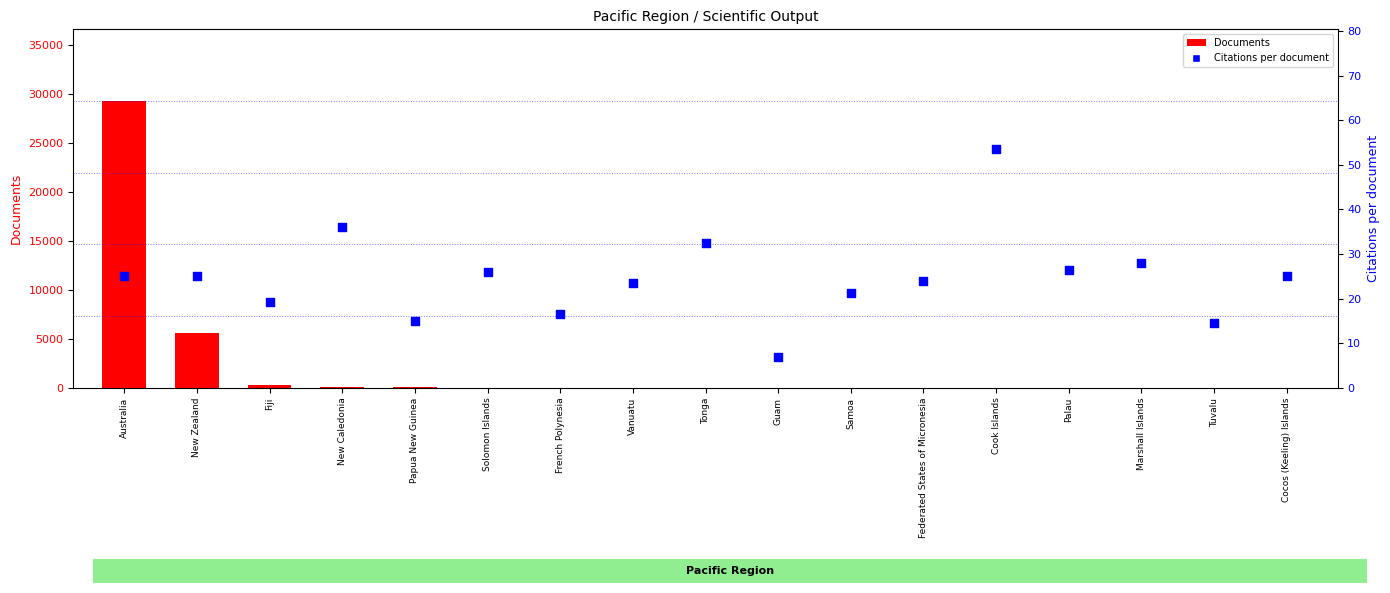

Which series reaches the maximum Y coordinate?

Documents